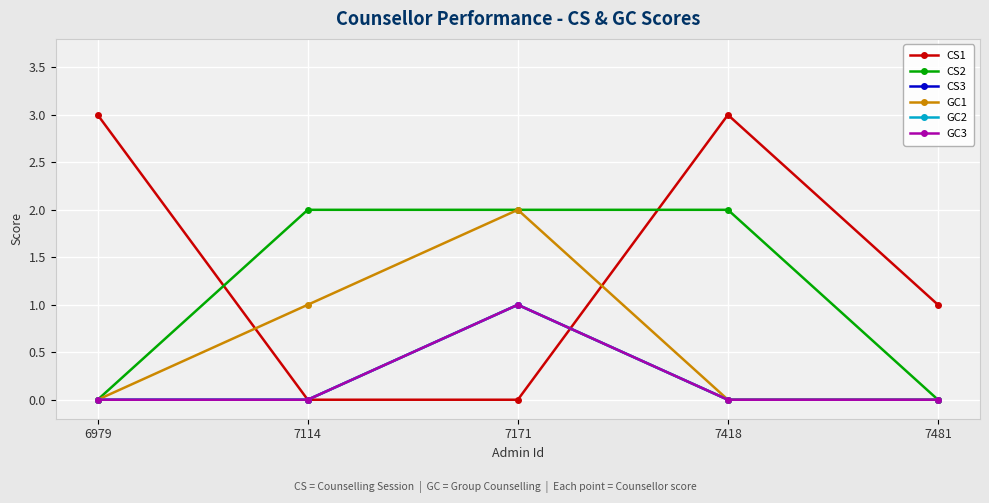

Is this an area chart (filled region under the line)?

No